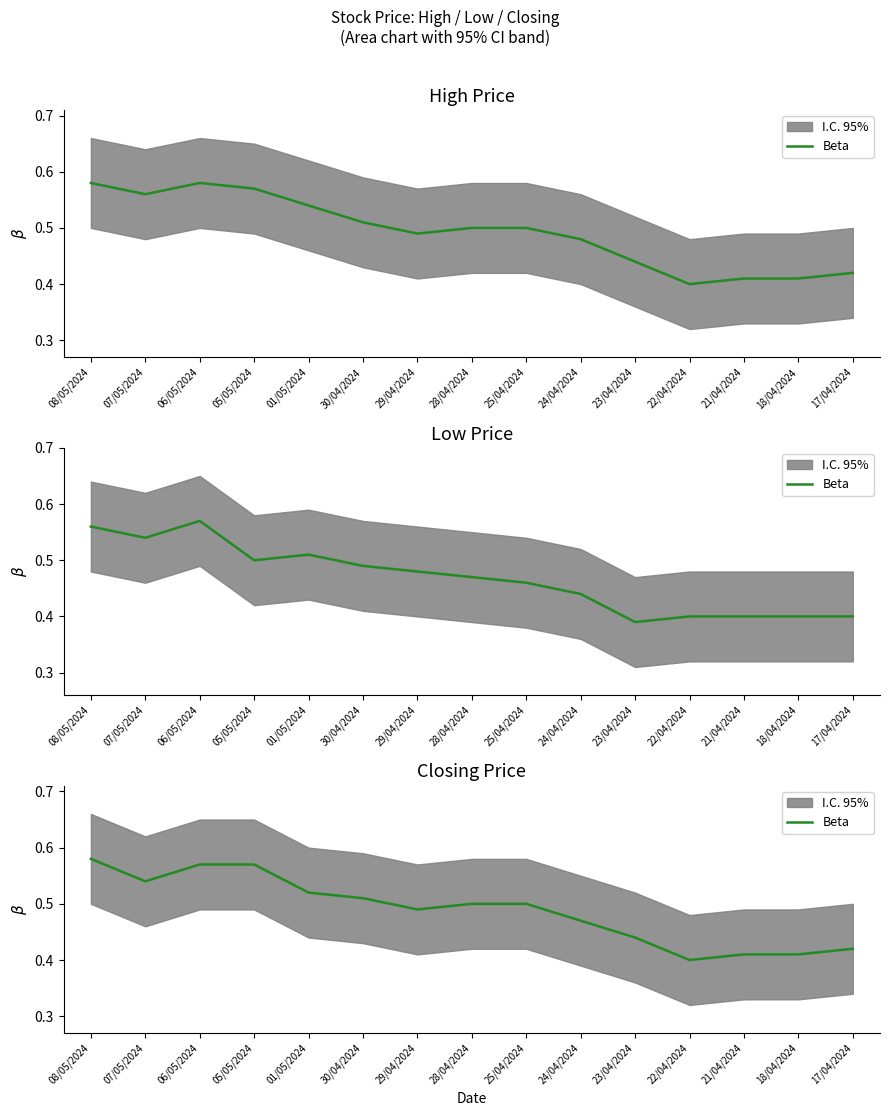

The chart shows a value of 0.2 at 18/04/2024. True or false?

False